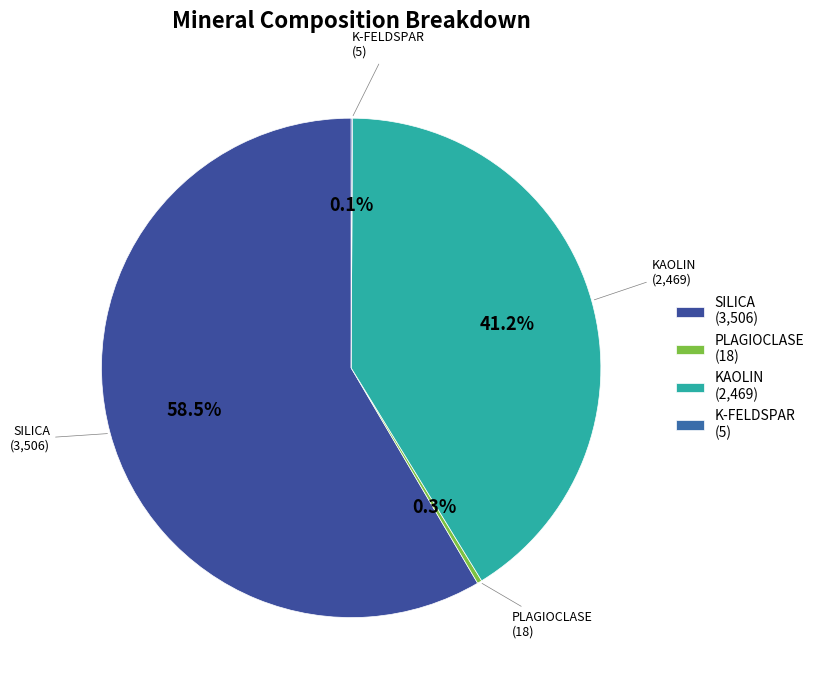

Does any single category account for the majority?

Yes